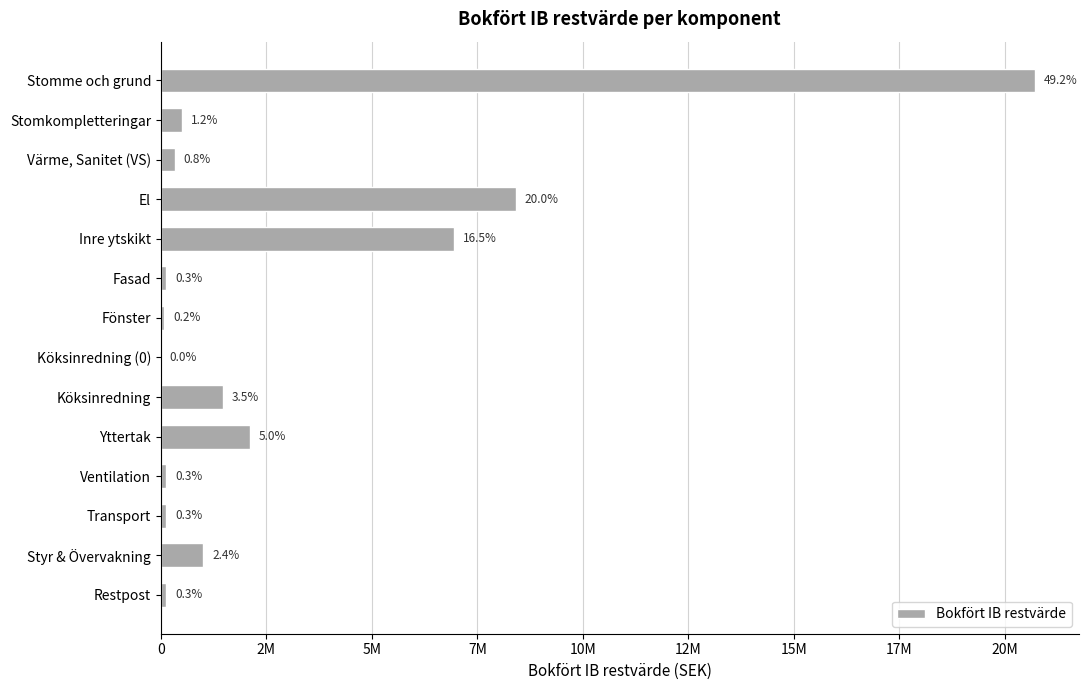

Are the bars horizontal?

Yes